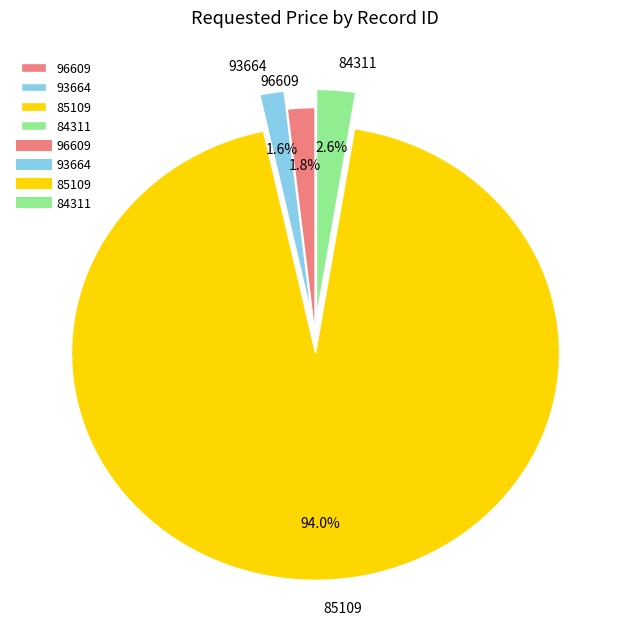

How many segments does this pie chart have?

4